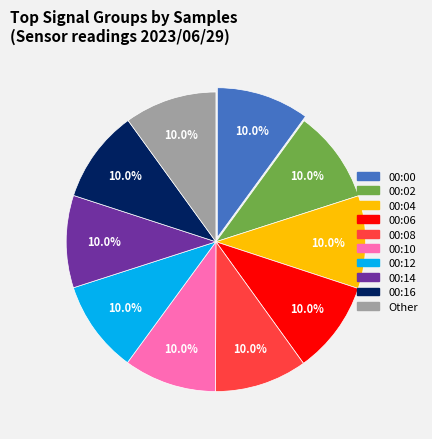

Is there any slice that represents more than half of the pie?

No